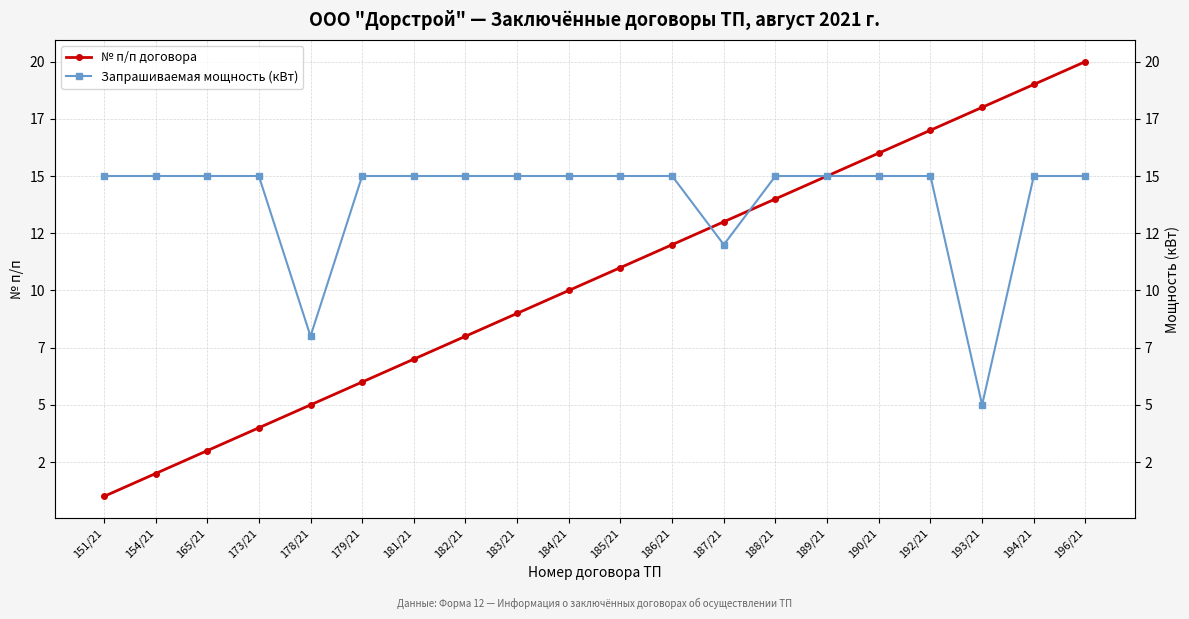

Rank the series by their maximum value, from lowest to highest.

Запрашиваемая мощность (кВт), № п/п договора